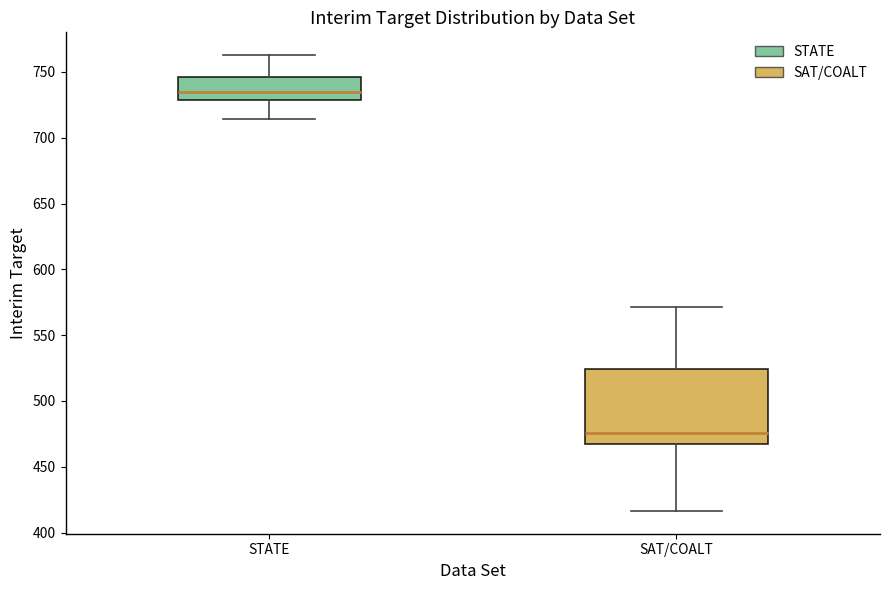

Which box is the tallest, from its lower edge to its upper edge?

SAT/COALT